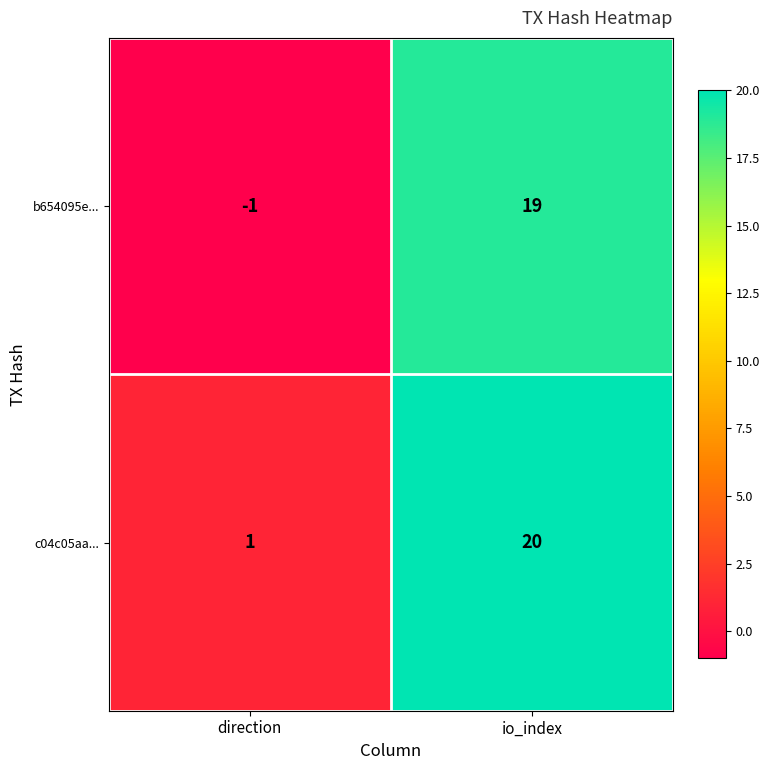

The b654095e... series shows 19 at io_index. True or false?

True